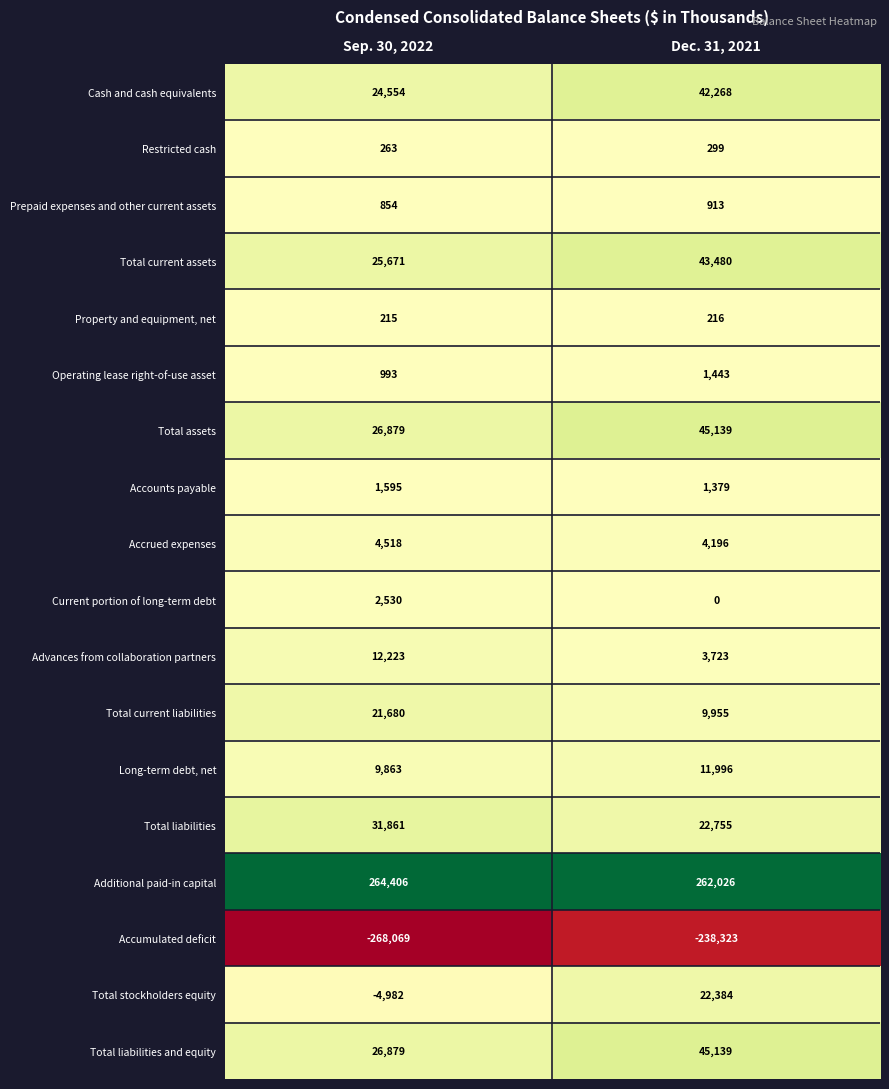

What is the total value across all series at Sep. 30, 2022?

181933